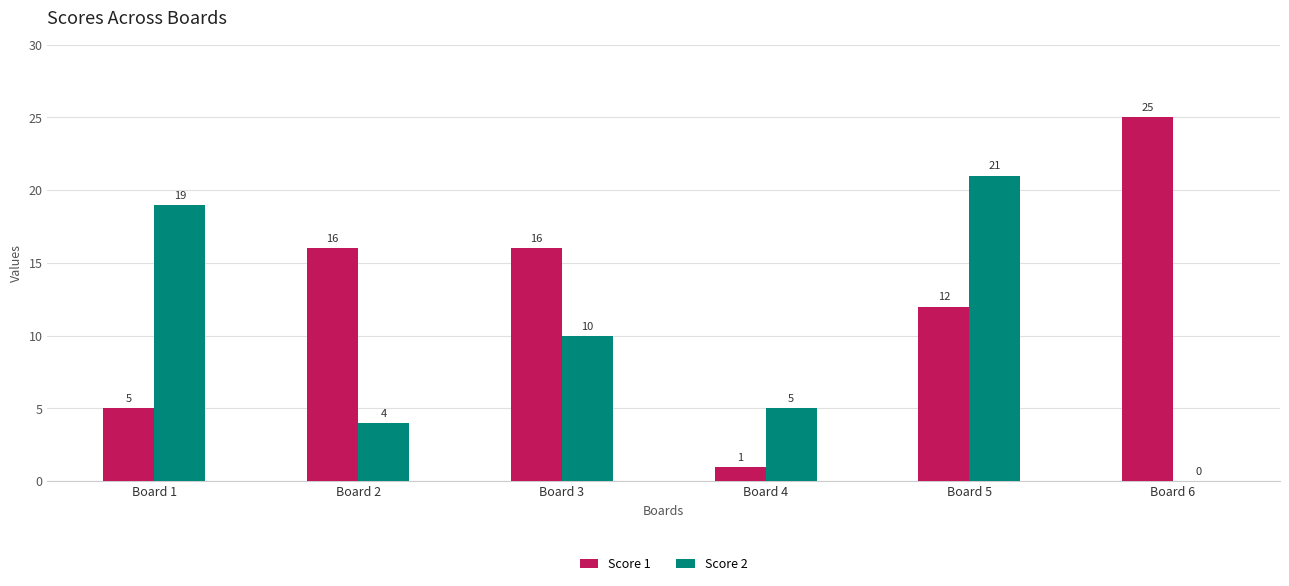

True or false: Score 2 has a value of 5 at Board 4.

True